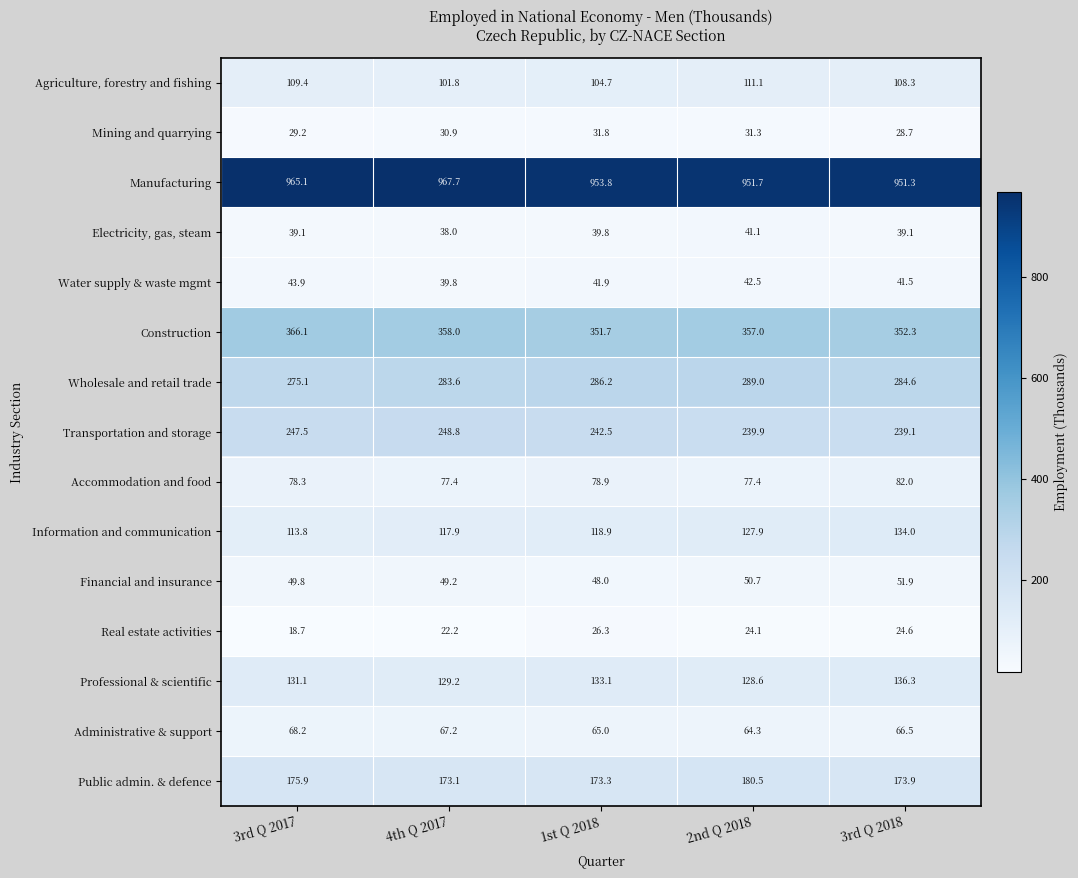

Which series has the largest range (max minus min)?

Information and communication